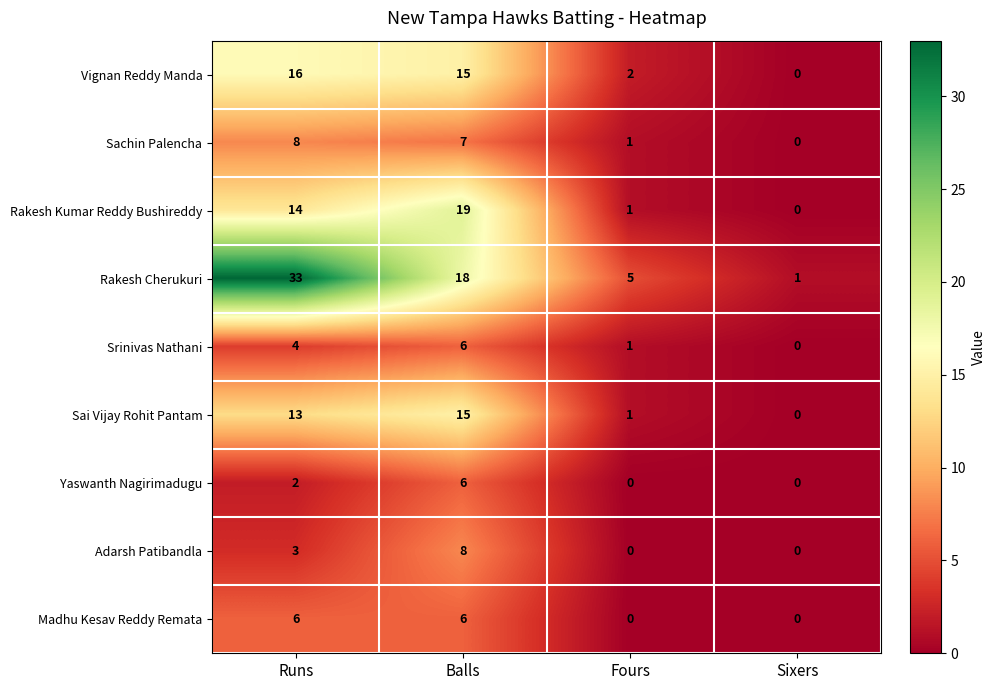

Which category has the highest value in the Rakesh Cherukuri series?

Runs